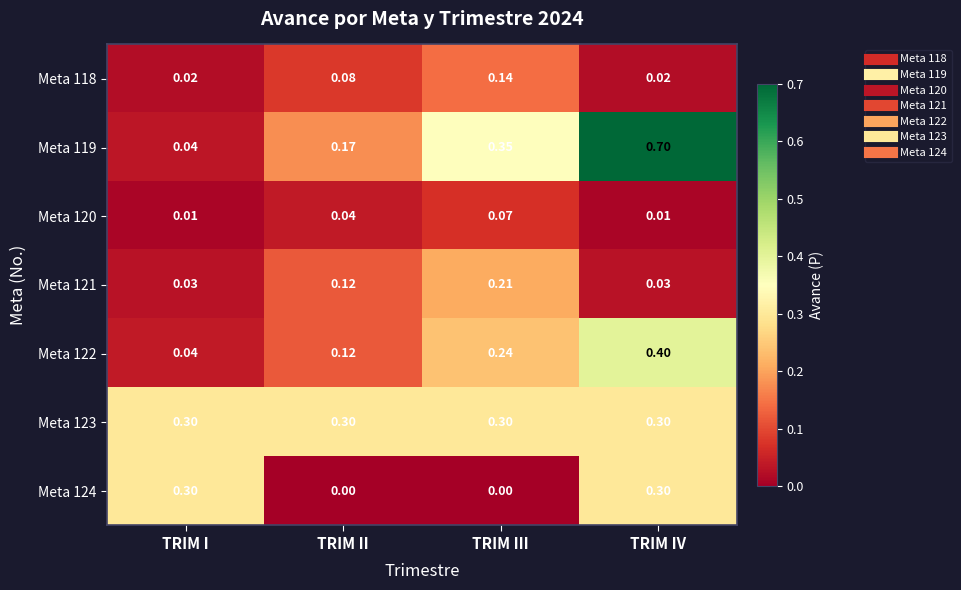

Where is Meta 122 nearest to the value 0?

TRIM I